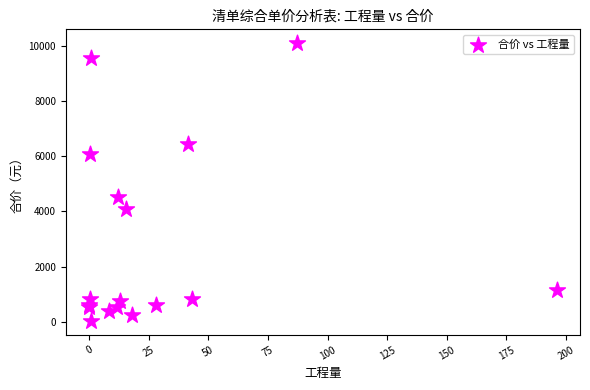

What Y value in the scatter plot is closest to 5065?

4510.7